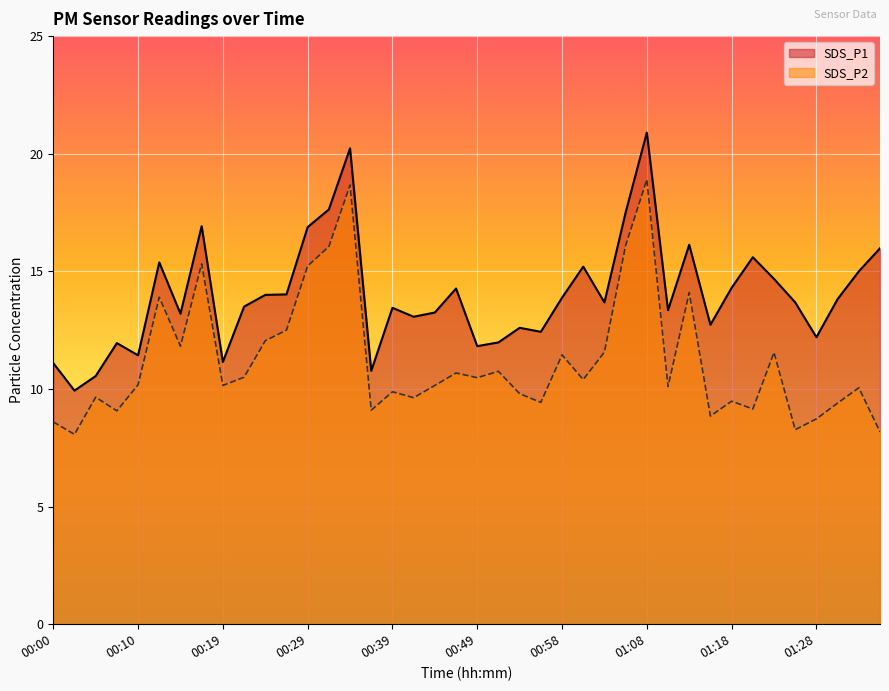

What is the maximum value for SDS_P2?

18.9